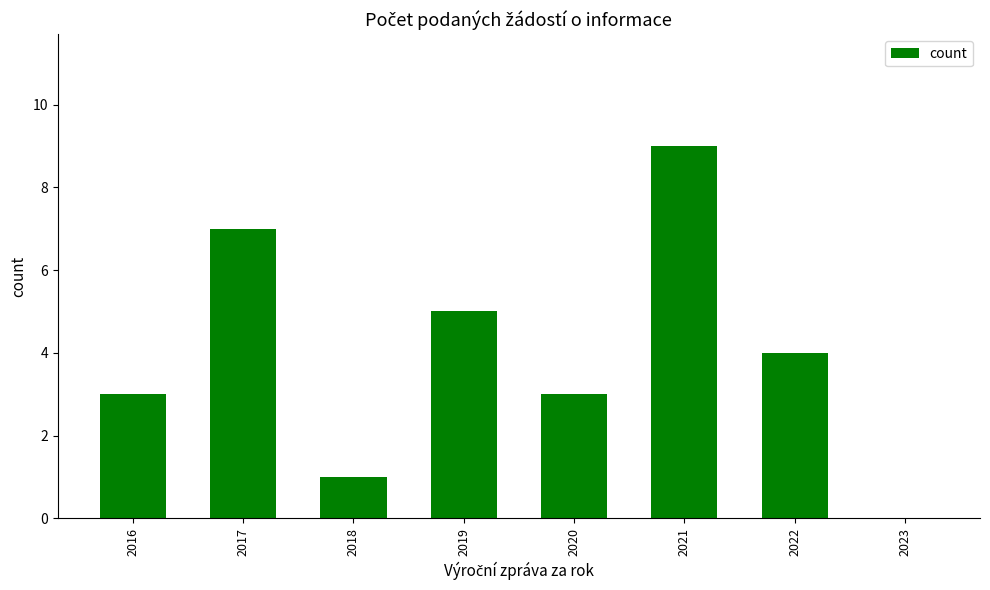

Which label corresponds to the largest value in the chart?

2021